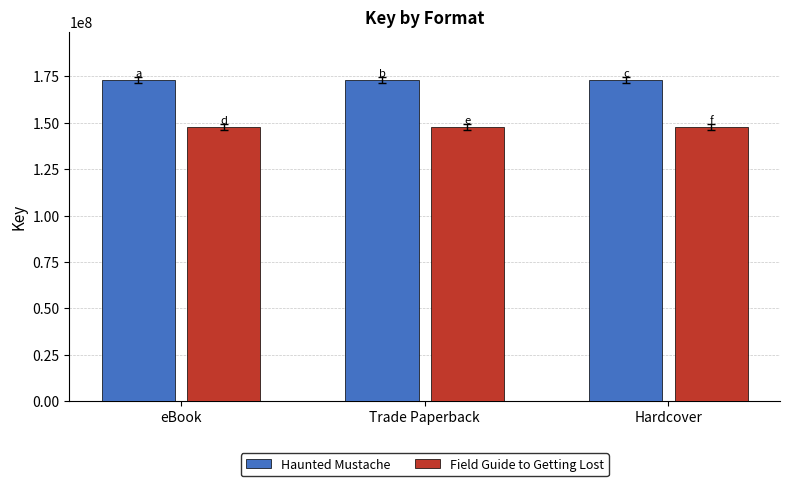

The value of Field Guide to Getting Lost at eBook is 103226361. True or false?

False